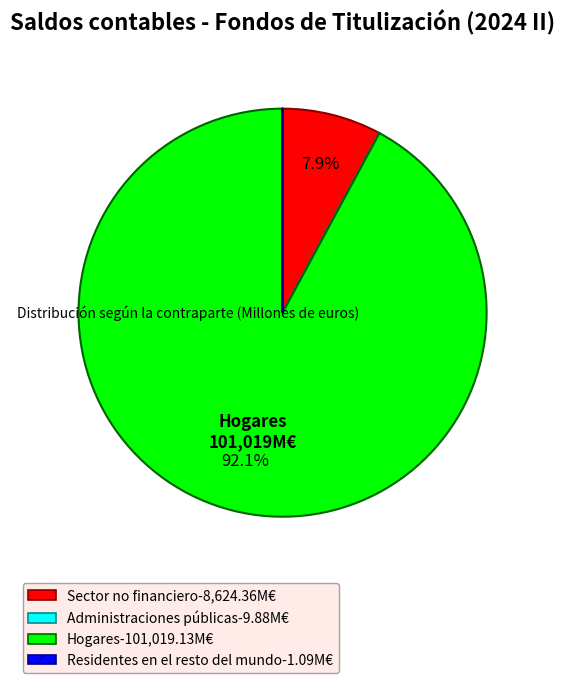

How much of the chart is everything except Hogares?

7.9%